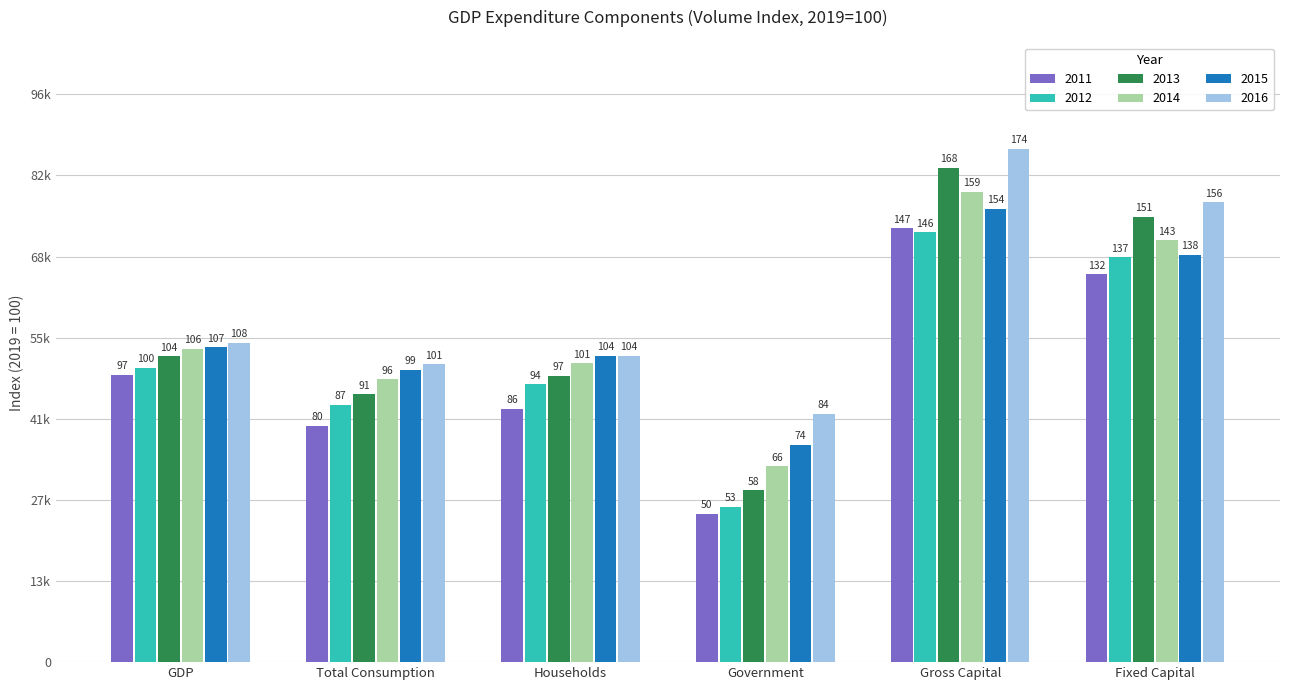

Between Total Consumption and Gross Capital, which is larger?

Gross Capital